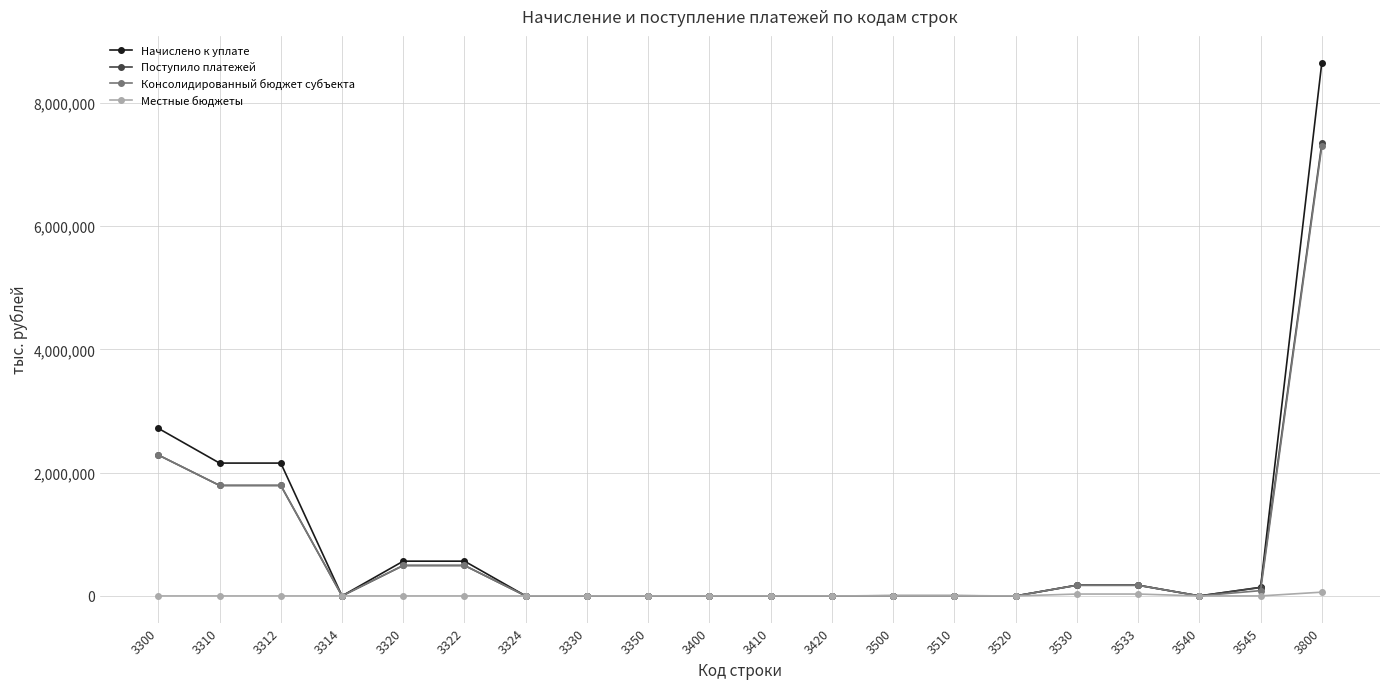

At which category is the sum across all series the highest?

3800